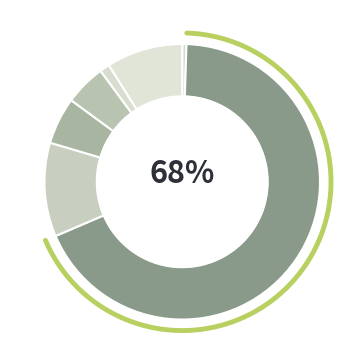

The 机关事业单位基本养老保险缴费支出 slice represents 11% of the pie. True or false?

True